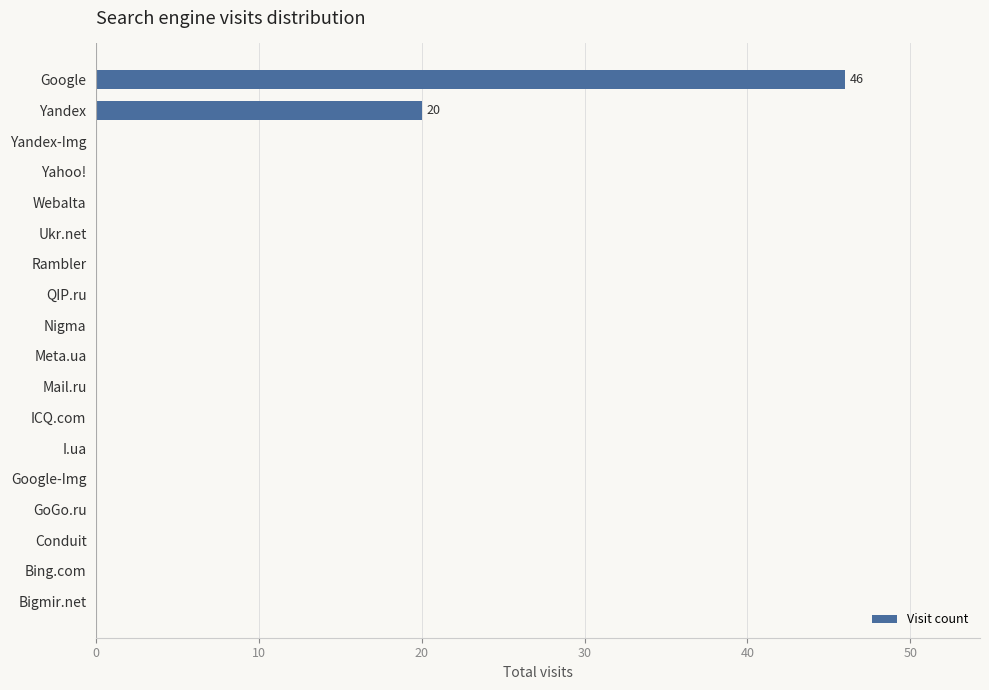

True or false: the data shows -20 at Google-Img.

False